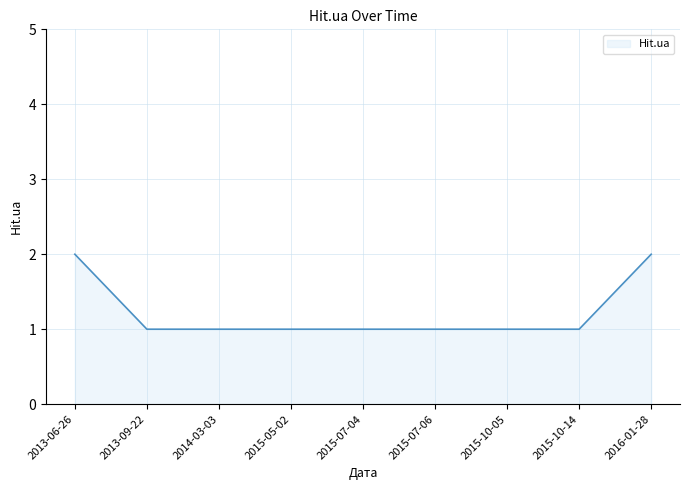

What position from the right is 2015-05-02?

6